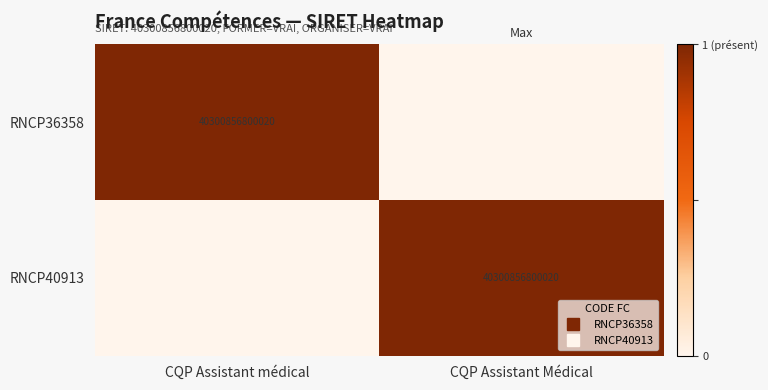

List the labels in order of RNCP40913 value, largest first.

CQP Assistant Médical, CQP Assistant médical